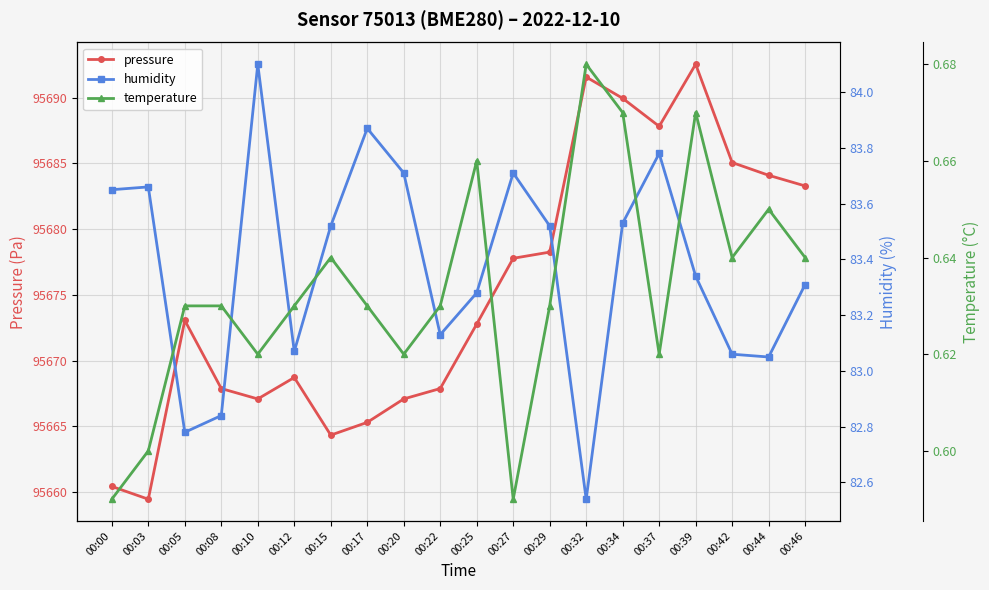

Is it true that humidity equals 82.5 at 00:32?

True